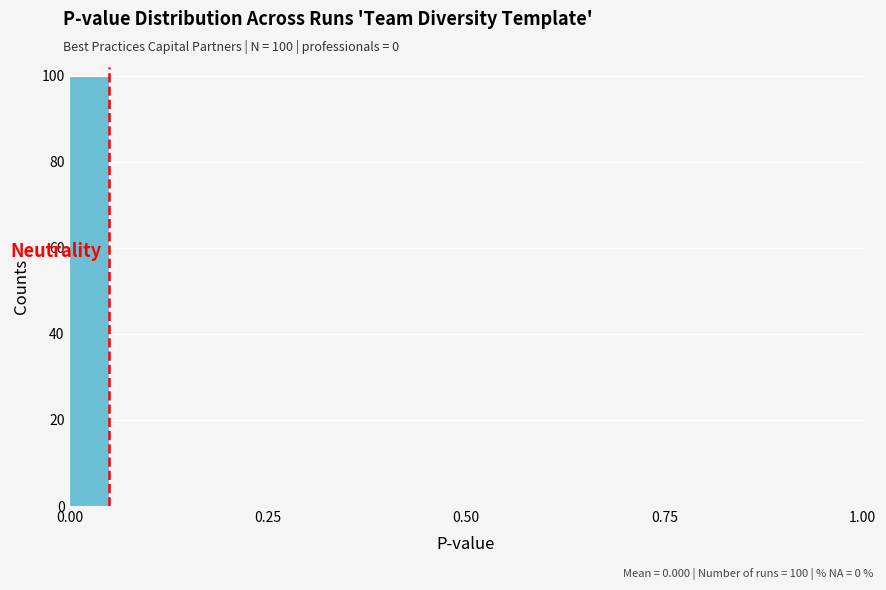

Read against the x-axis, roughly where is the centre of the tallest bar?

0.05